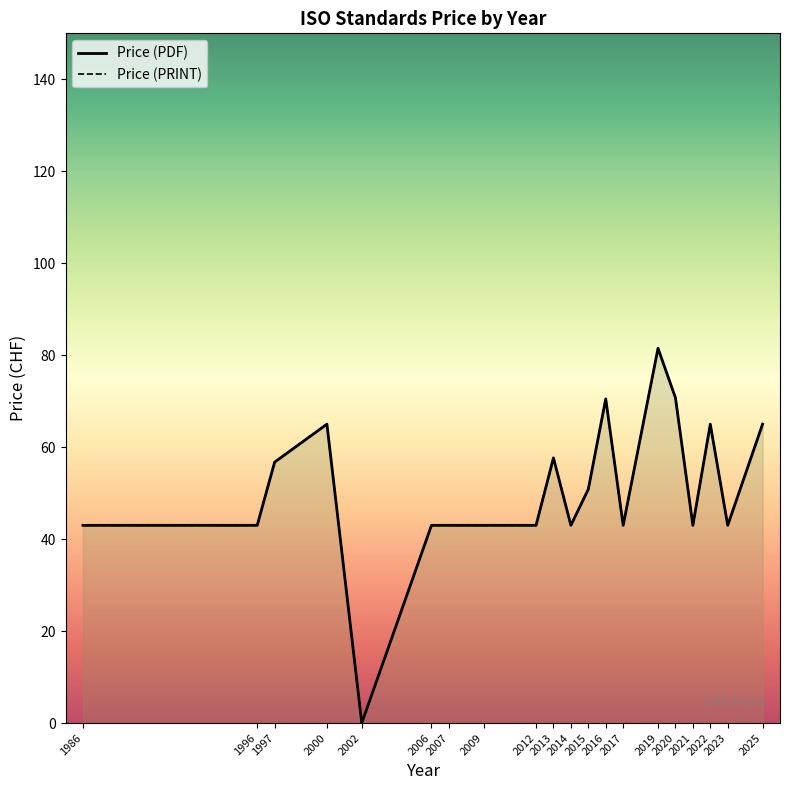

Which series has the largest total across all categories?

Price (PDF)